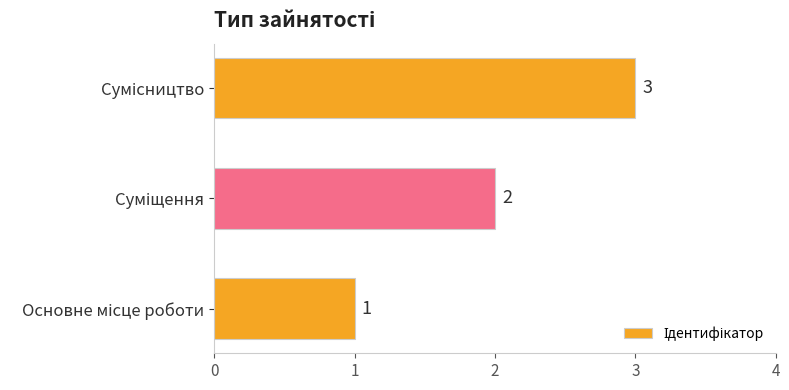

What is the maximum value shown in the chart?

3